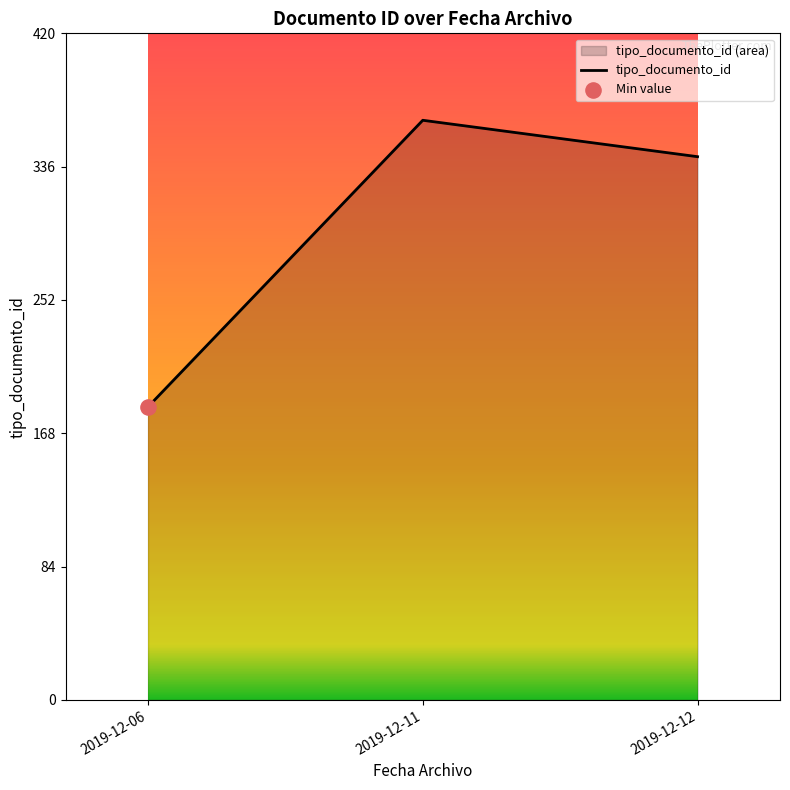

Which has a higher value, 2019-12-06 or 2019-12-06?

2019-12-06